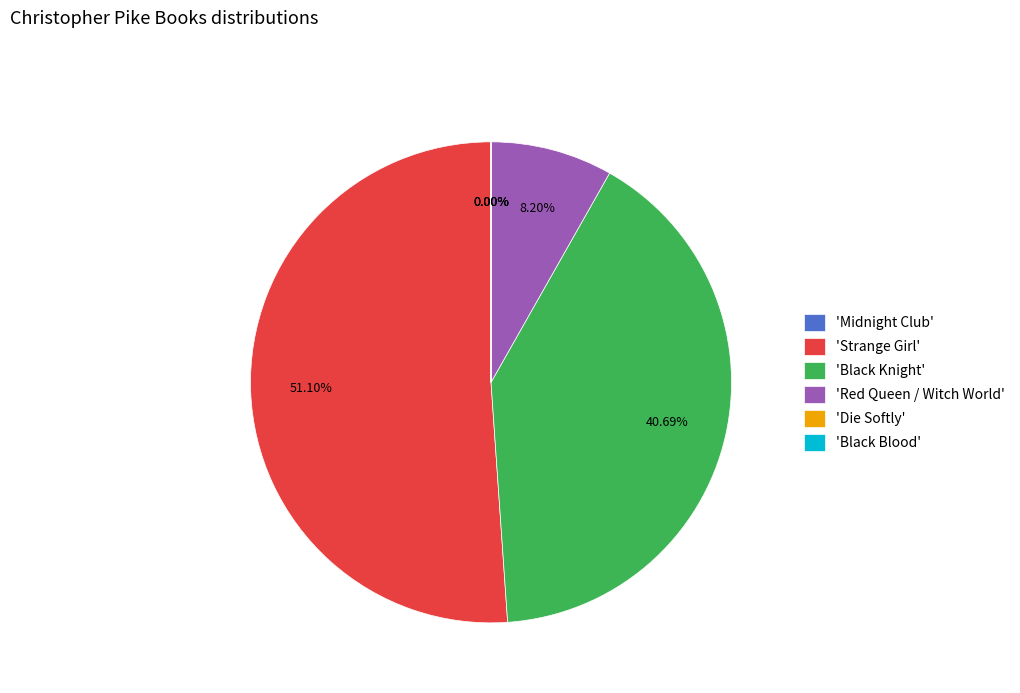

Which slice represents more than half of the pie?

'Strange Girl'